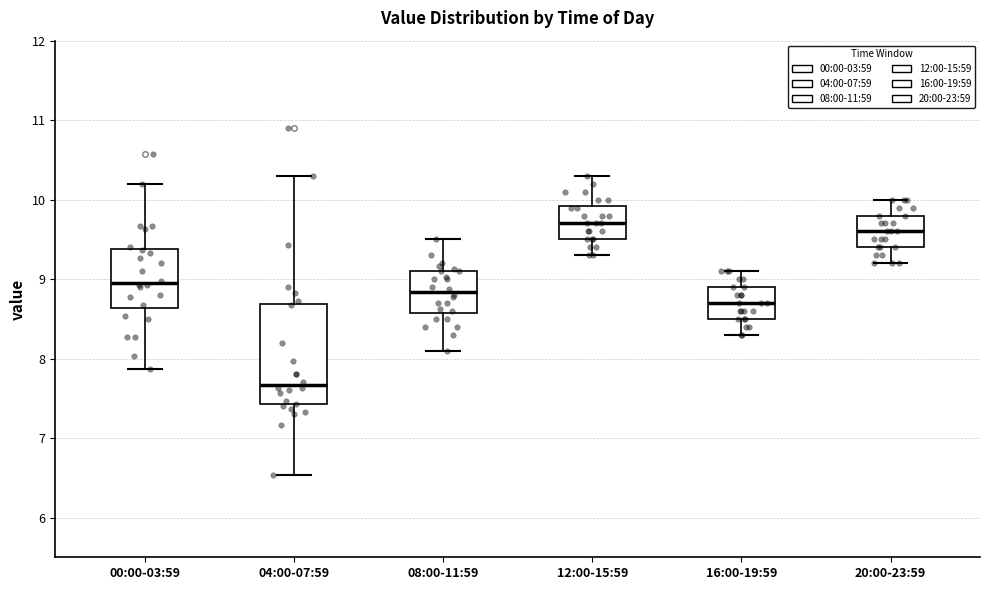

Comparing the boxes themselves (not the whiskers), which one is the tallest?

04:00-07:59